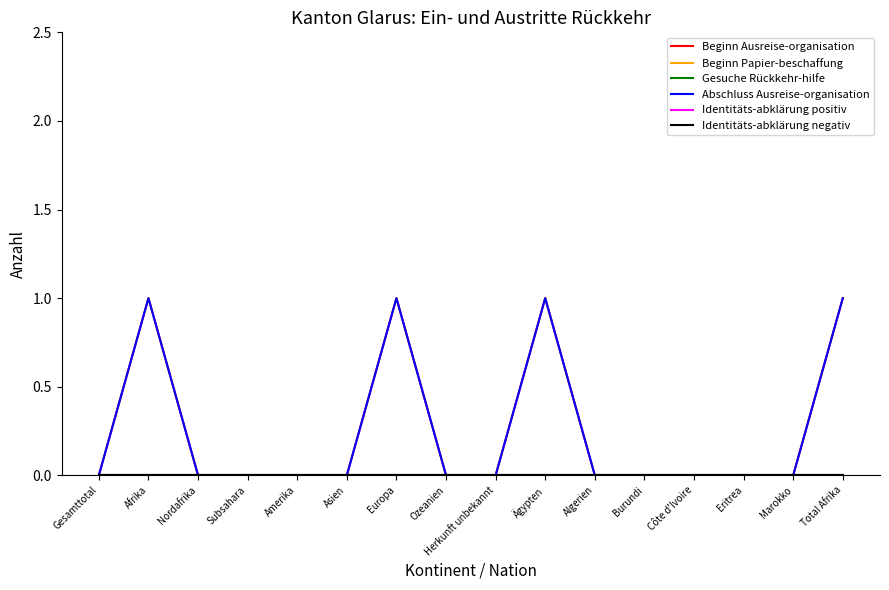

List the labels in order of Abschluss Ausreise-organisation value, smallest first.

Gesamttotal, Nordafrika, Subsahara, Amerika, Asien, Ozeanien, Herkunft unbekannt, Algerien, Burundi, Côte d'Ivoire, Eritrea, Marokko, Afrika, Europa, Ägypten, Total Afrika